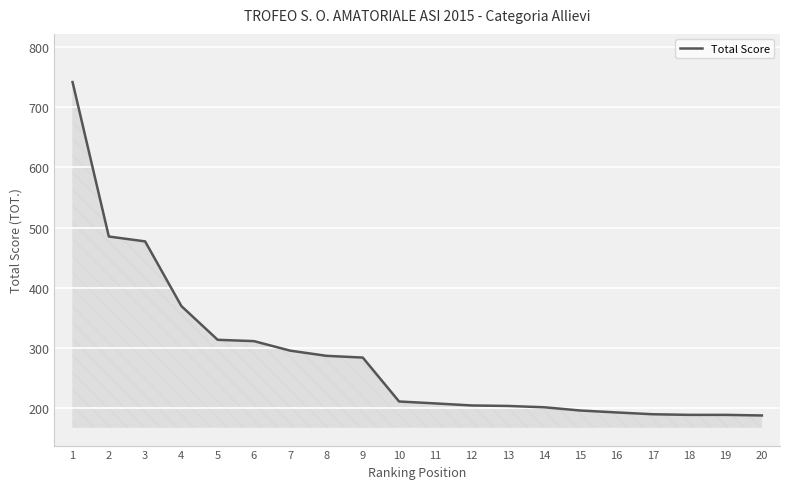

What is the greatest value displayed?

741.5